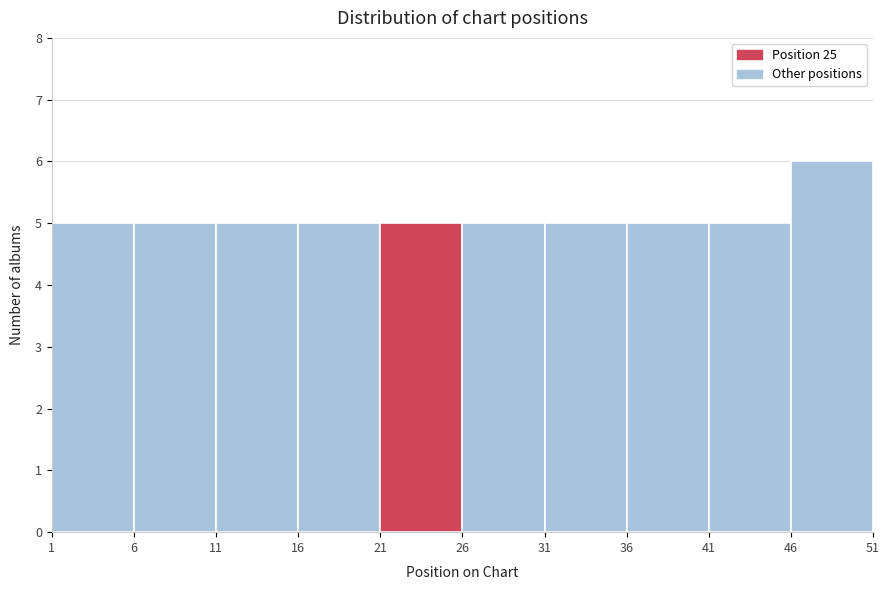

What is the height of the bar covering 16 to 21 on the x-axis? The values are not printed on the chart, so give them approximately, as read against the axis.

5